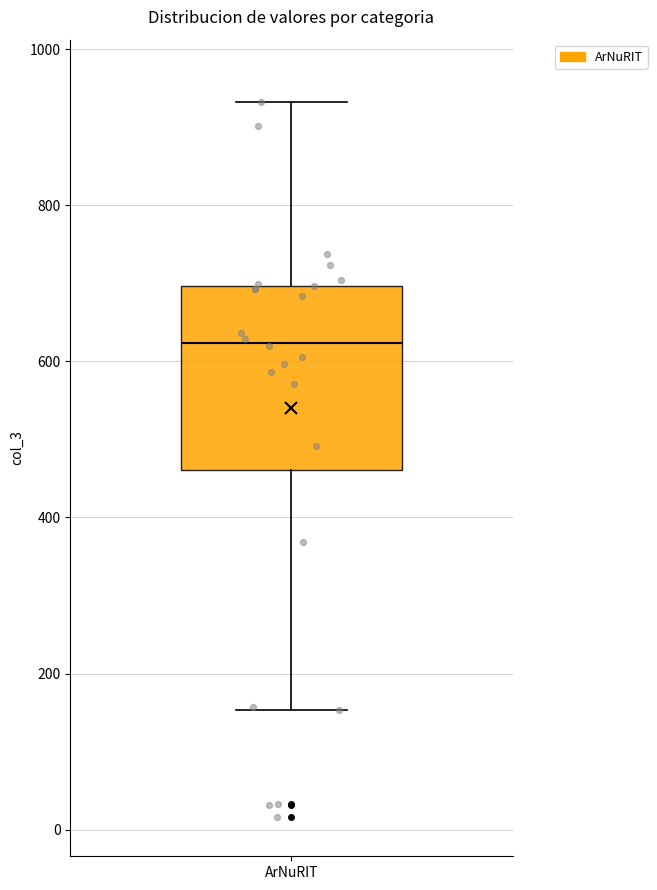

Read this box plot against the y-axis: the position of the median line, the range covered by the box, and the ends of both whiskers. The values are not printed on the chart, so give them approximately, as read against the axis.

median 620, box 460 to 700, whiskers 160 to 940